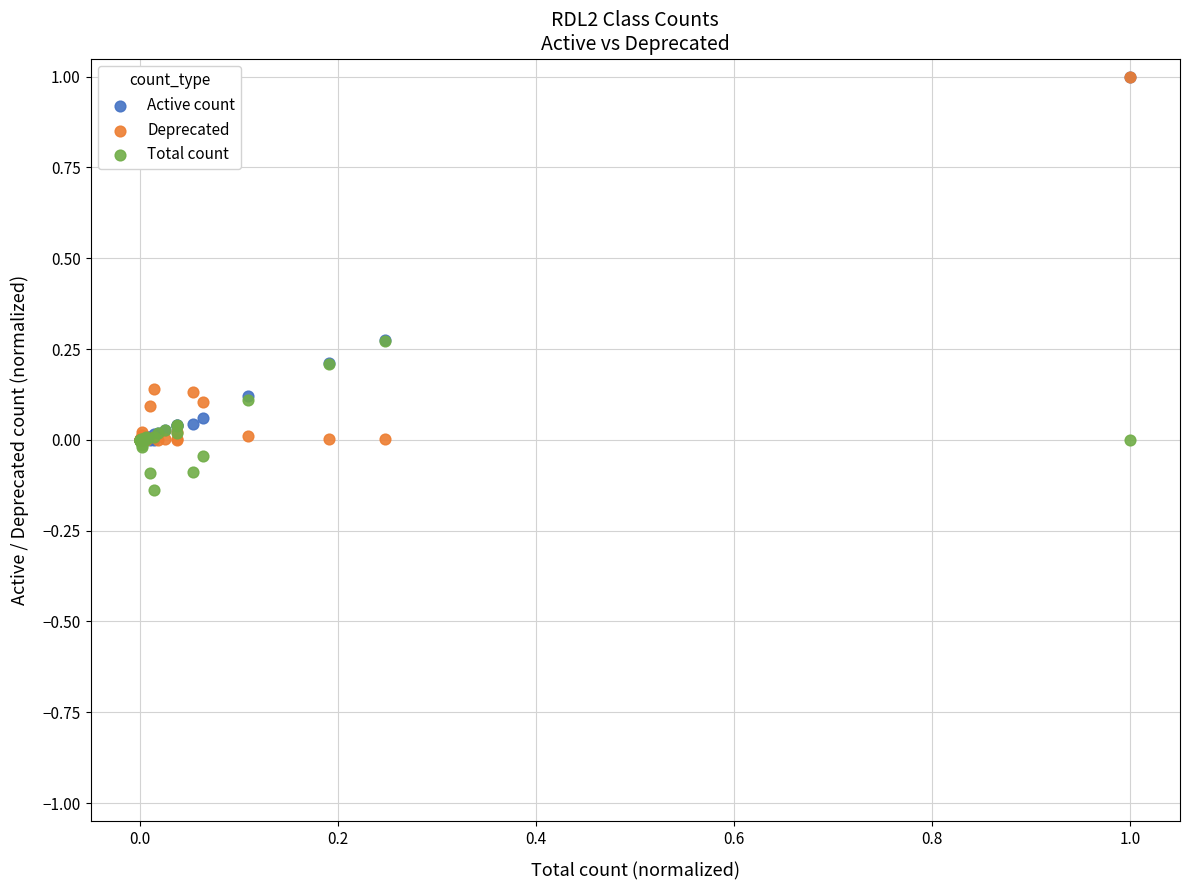

Which series contains the lowest Y value?

Total count